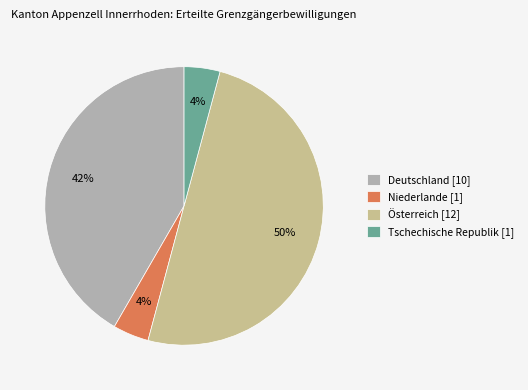

What is the largest slice in the pie chart?

Österreich